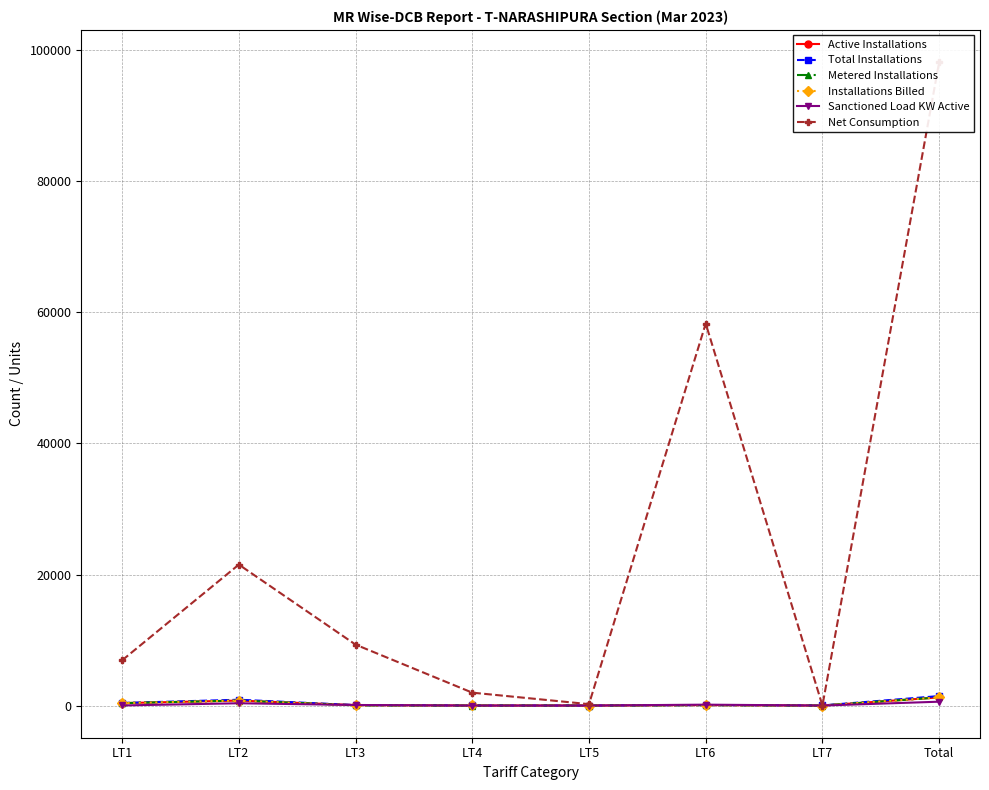

At which label is Metered Installations closest to 620?

LT2